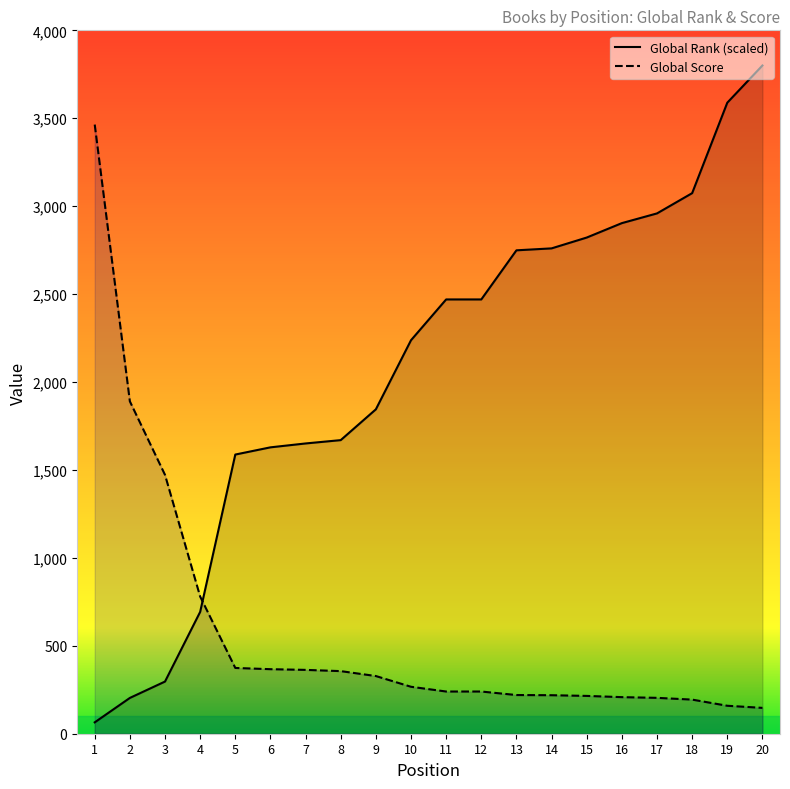

What is the sum of all Global Rank values?

41471.8